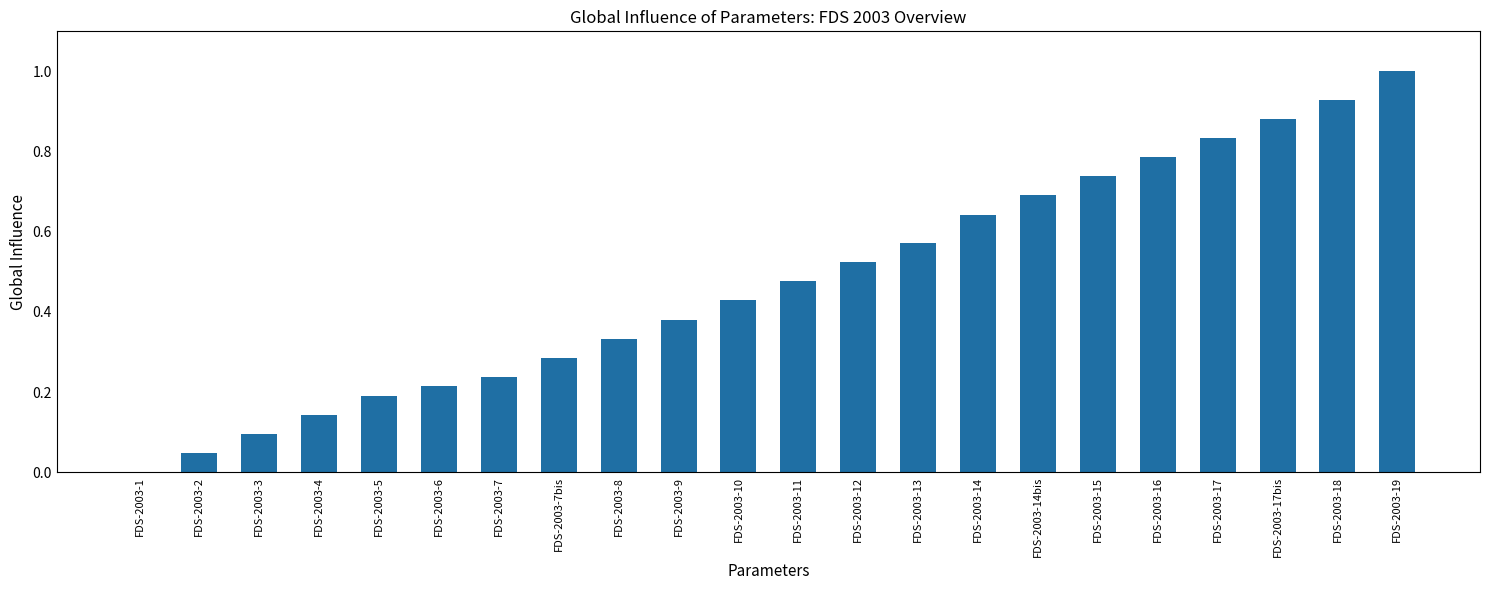

The value at FDS-2003-5 is 0.3. True or false?

False